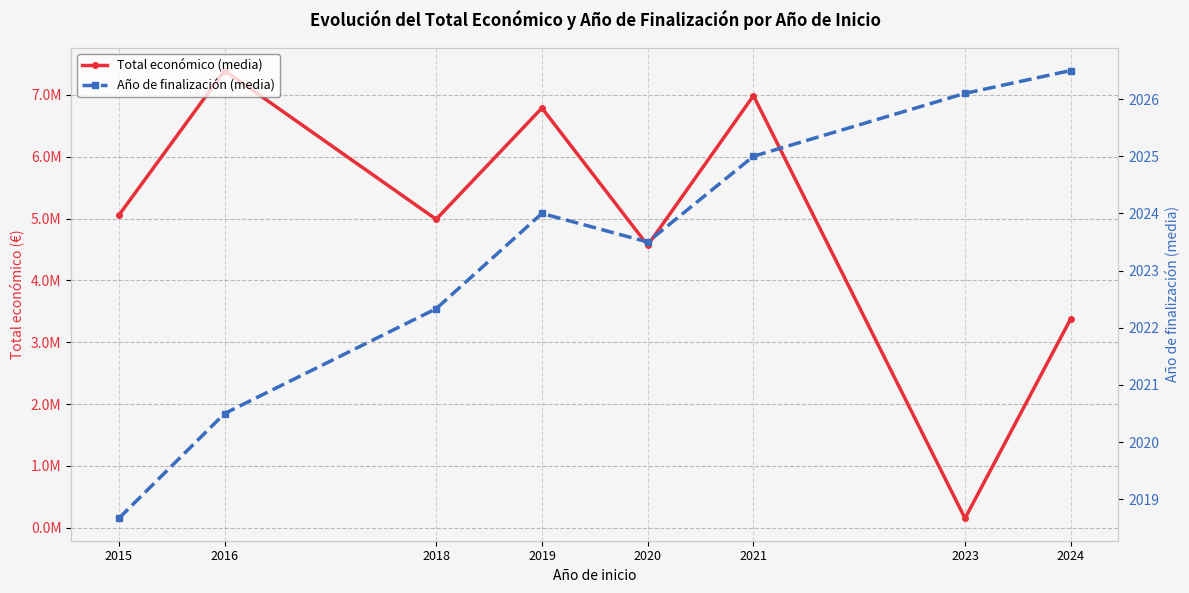

True or false: Total económico (media) and Año de finalización (media) intersect in this chart.

False